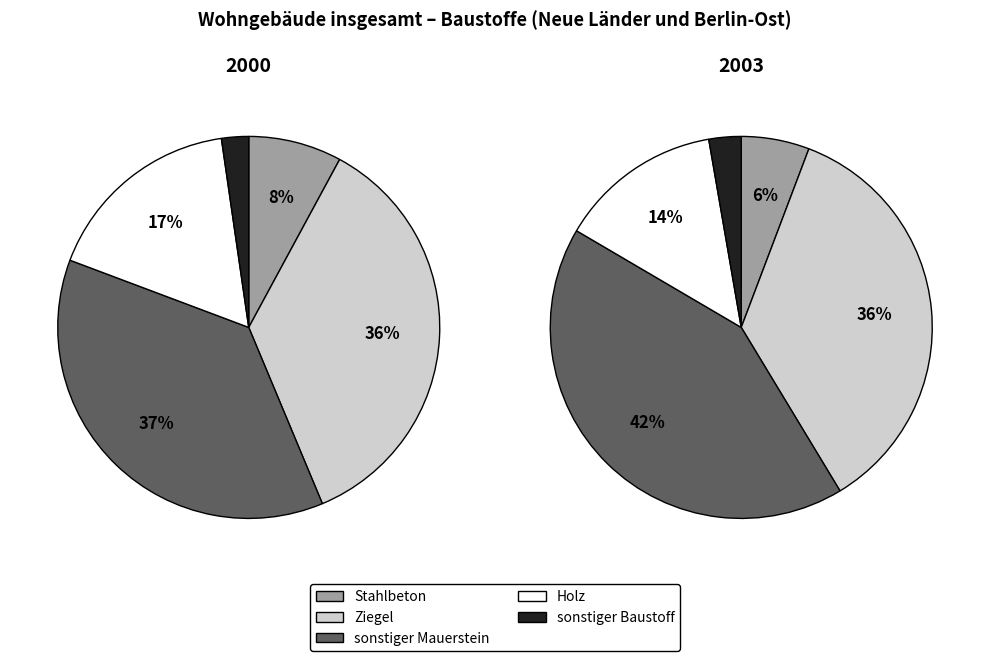

Rank the series by their maximum value, from highest to lowest.

sonstiger Mauerstein, Ziegel, Holz, Stahlbeton, sonstiger Baustoff